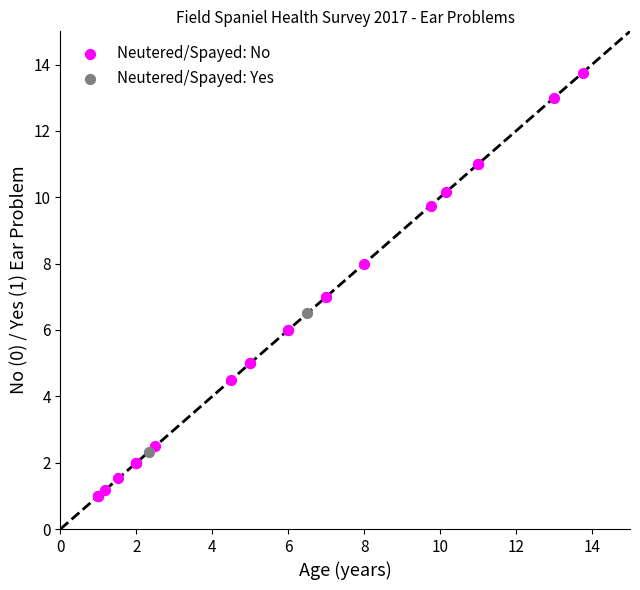

Which series has the largest Y range (max minus min)?

Neutered/Spayed: No